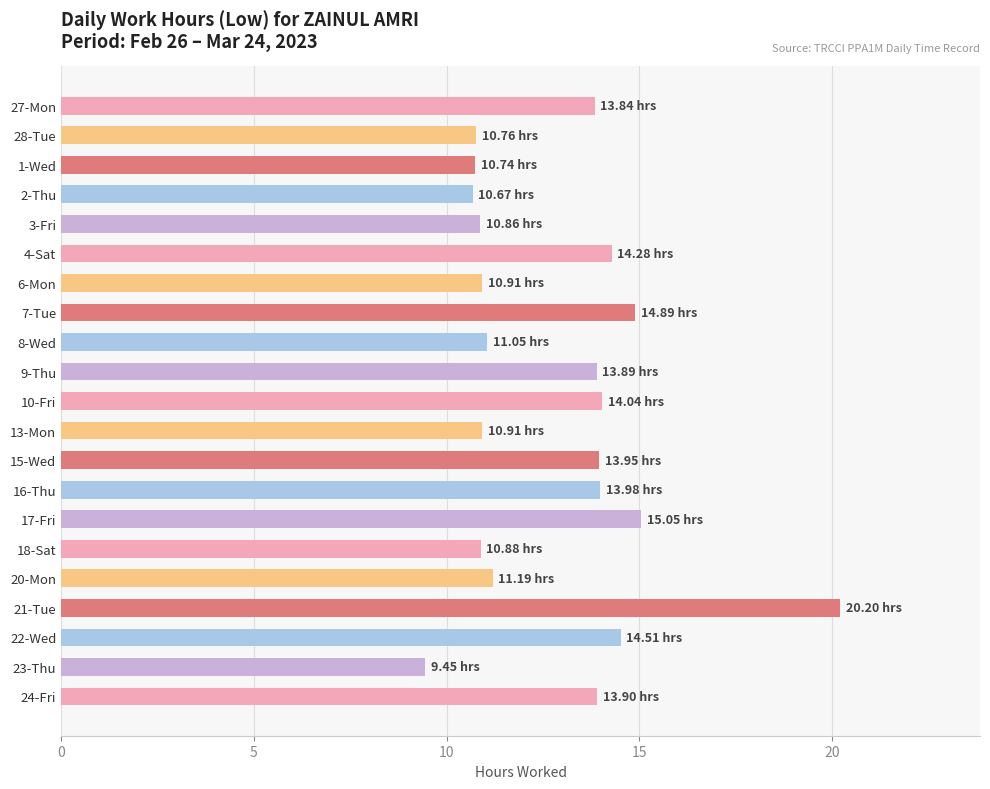

Which has a higher value, 8-Wed or 27-Mon?

27-Mon